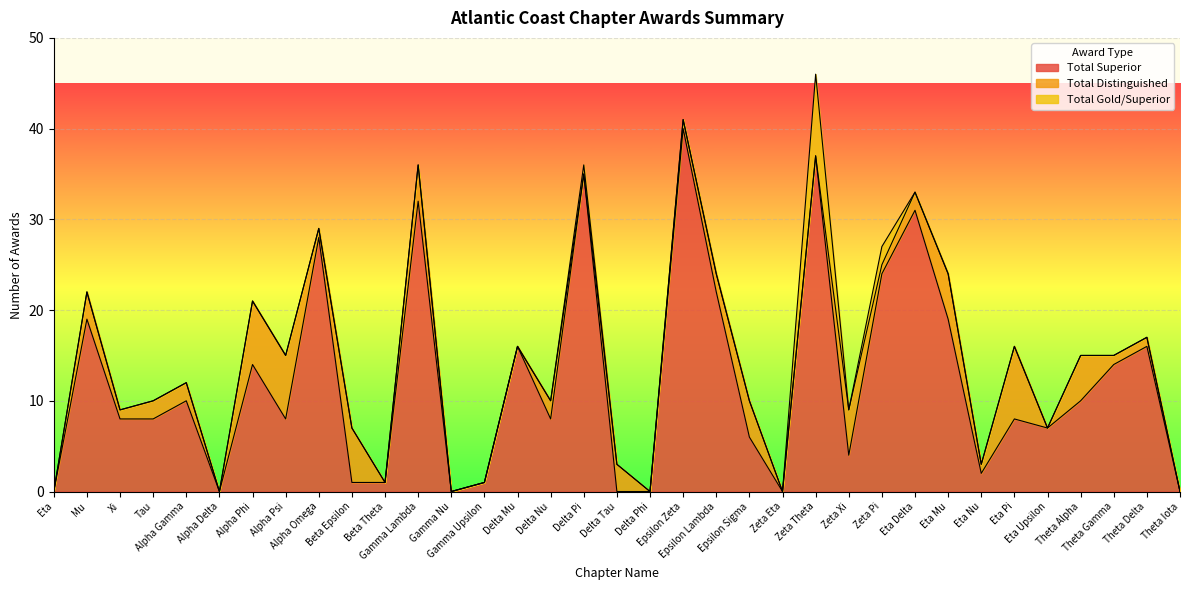

What is the value of the Total Superior point at the 10th from the left?

1